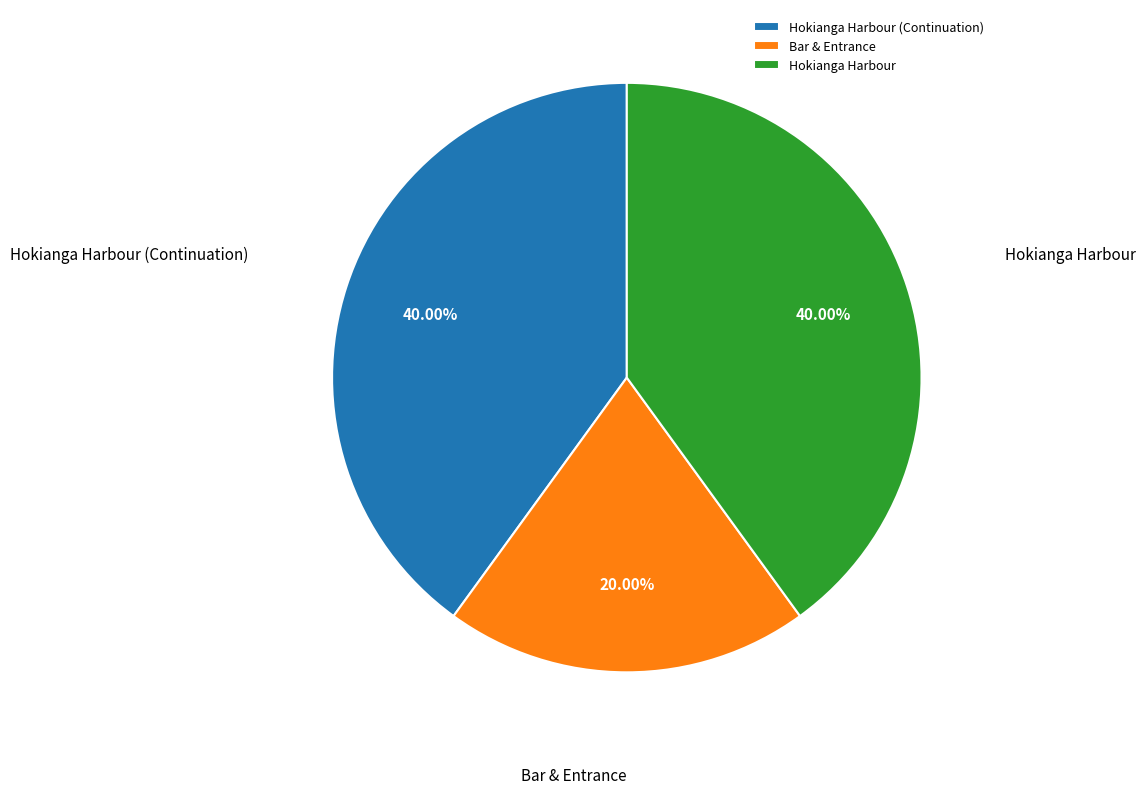

What percentage is NOT represented by Hokianga Harbour?

60.0%